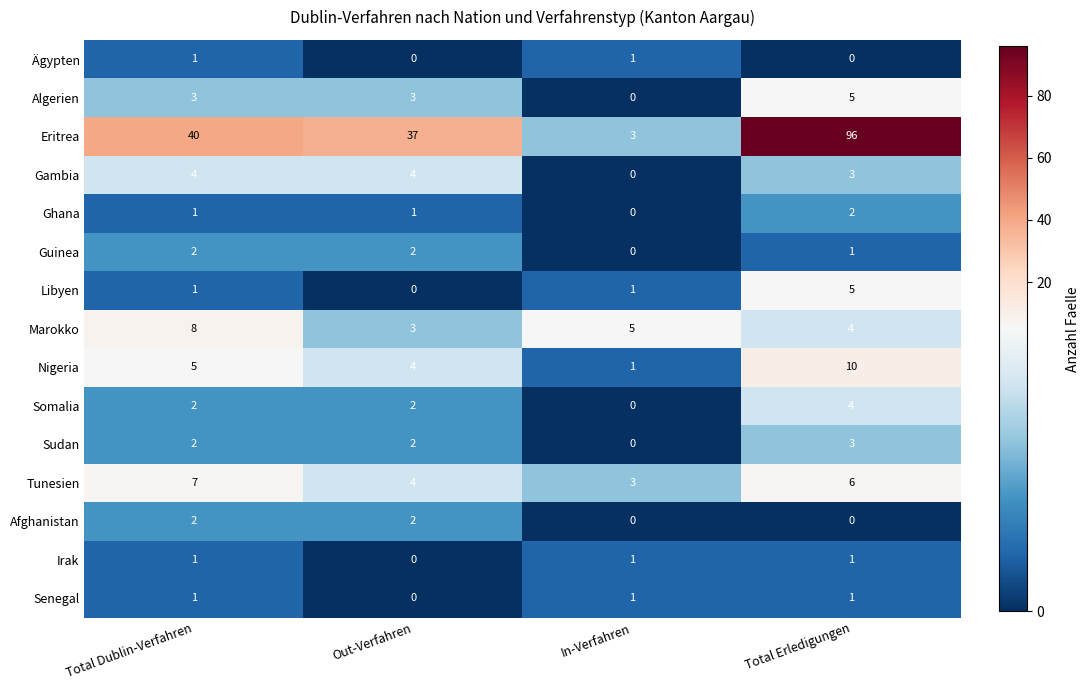

What is the sum of all Gambia values?

11